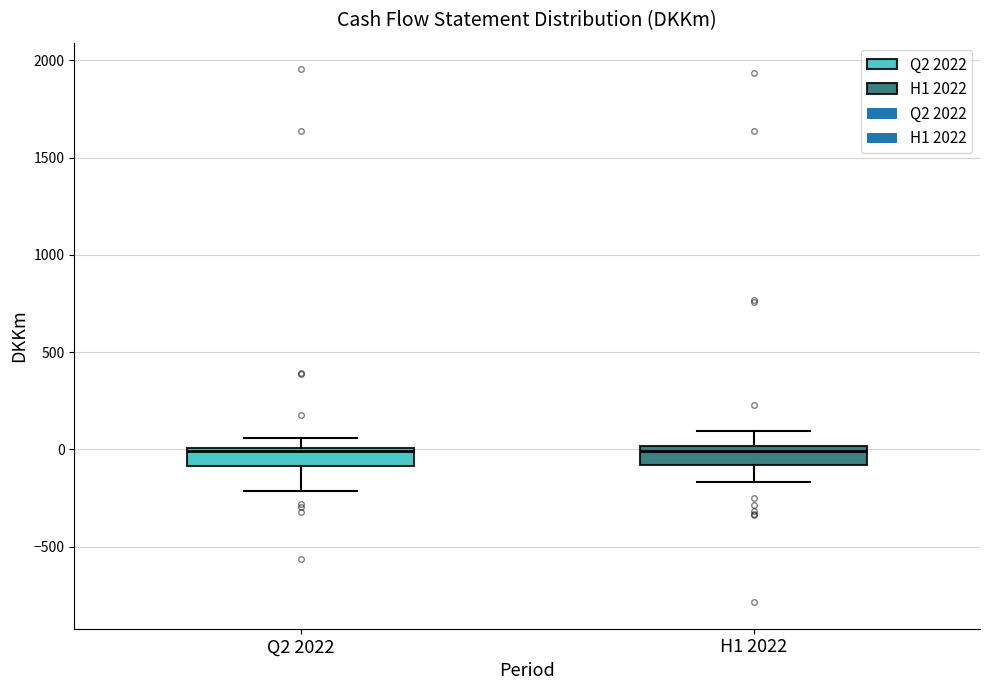

Reading left to right, read every box against the y-axis: the position of its median line, the range the box covers, and the ends of its whiskers. The values are not printed on the chart, so give them approximately, as read against the axis.

Q2 2022: median 0, box -100 to 0, whiskers -200 to 50
H1 2022: median 0 (just below the box's upper edge), box -100 to 0, whiskers -150 to 100